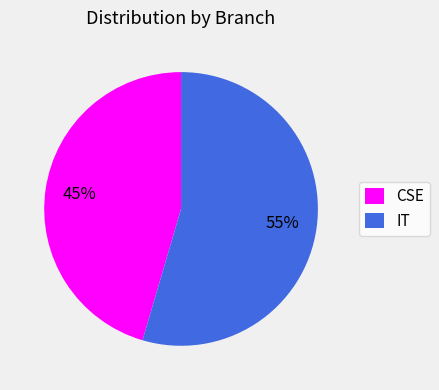

The IT slice represents 49% of the pie. True or false?

False